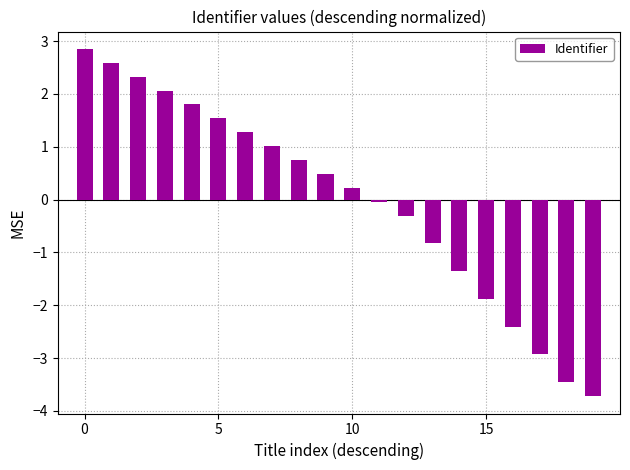

What is the value of the 18th bar from the left?

-2.9